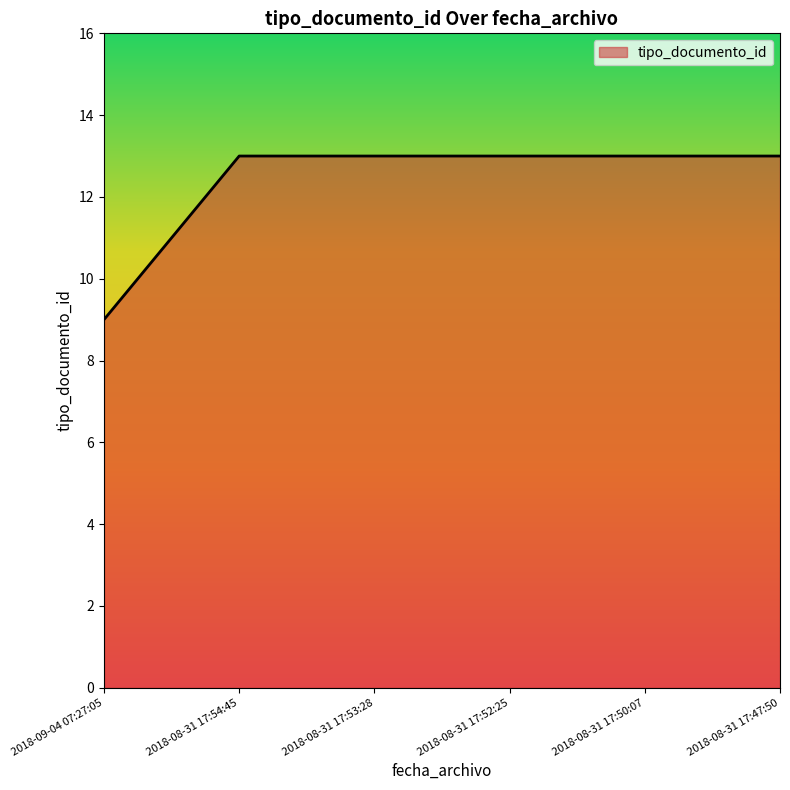

How many lines are shown in the chart?

1